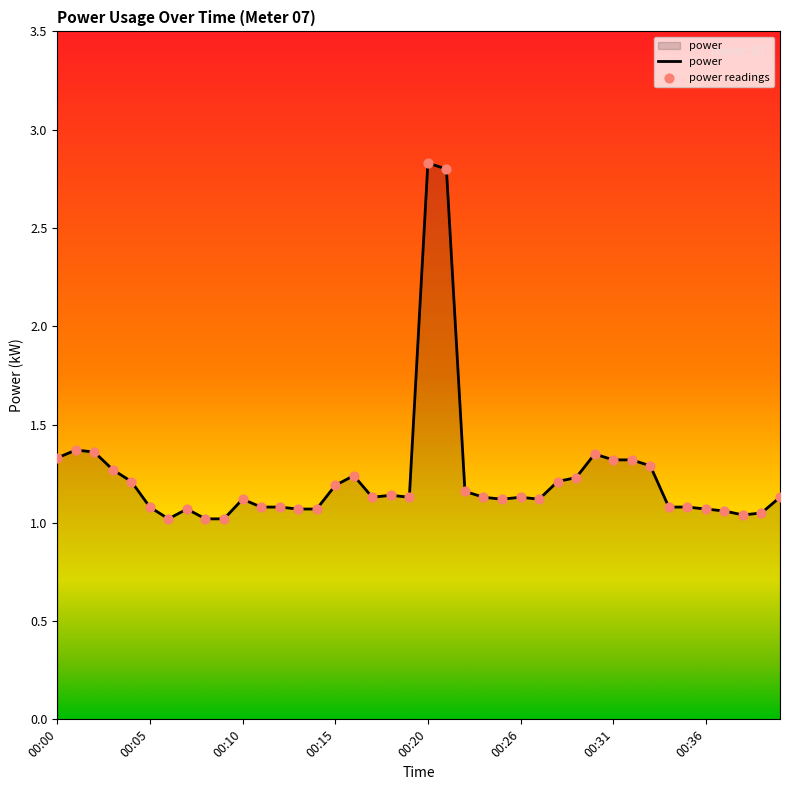

What is the greatest value displayed?

2.8